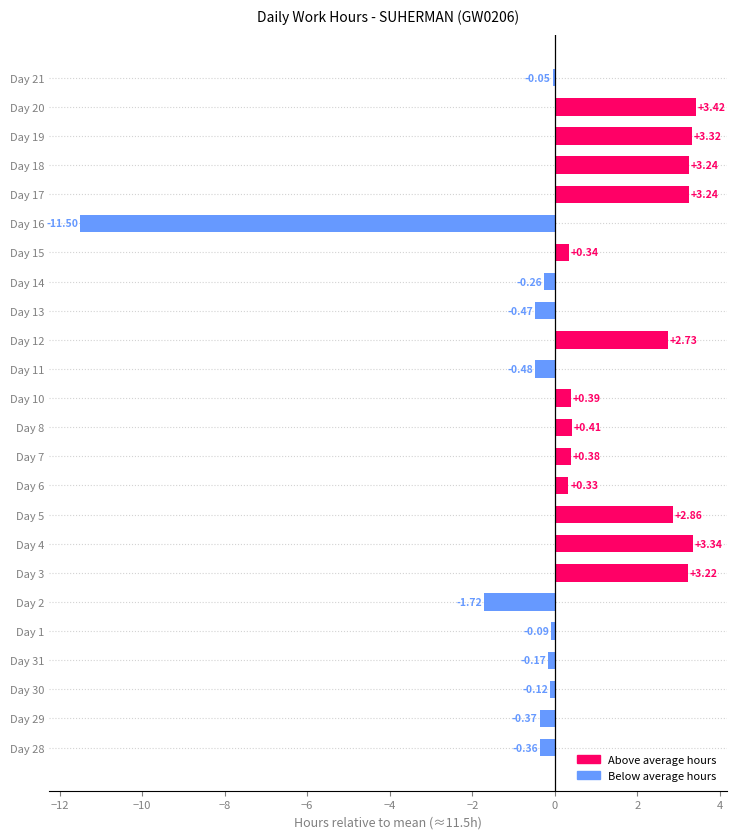

What is the change in value from Day 31 to Day 10?

+0.6